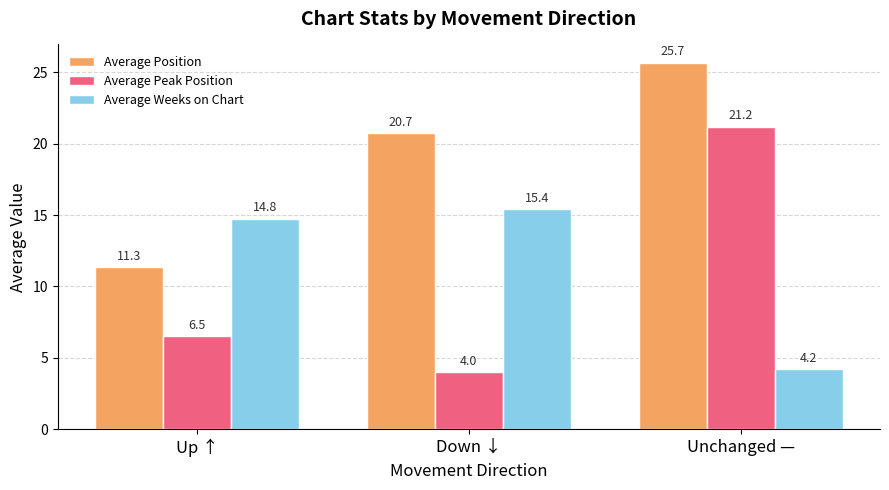

Reading left to right, extract all data points from this chart.

Average Position: 11.3	20.7	25.7
Average Peak Position: 6.5	4.0	21.2
Average Weeks on Chart: 14.8	15.4	4.2